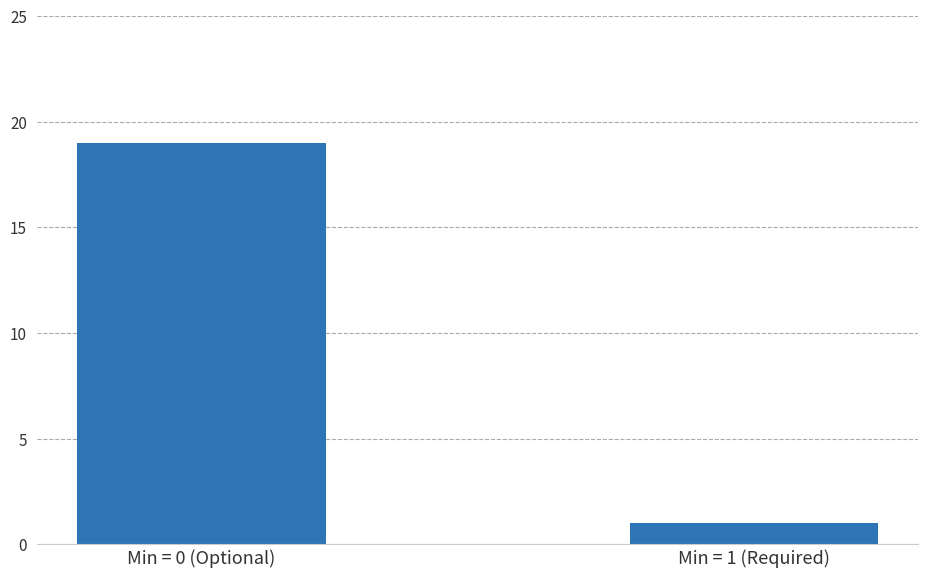

Reading left to right, transcribe all the data shown in this chart.

Min = 0 (Optional)=19	Min = 1 (Required)=1